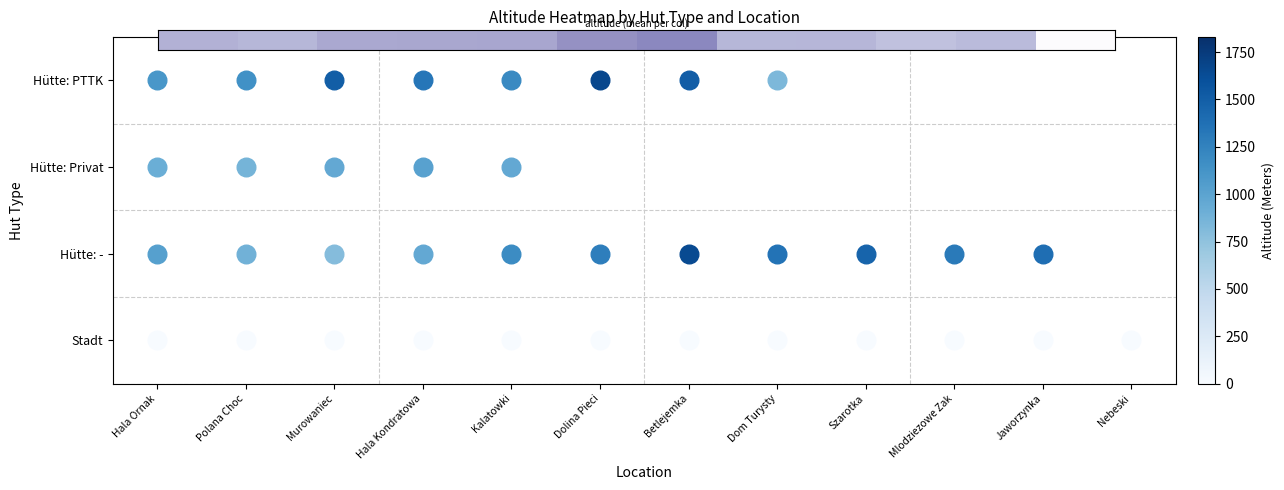

Reading left to right, extract all data points from this chart.

Hala Ornak=764.5	Polana Choc=726.5	Murowaniec=816.2	Hala Kondratowa=828.2	Kalatowki=834.5	Dolina Pieci=983.7	Betlejemka=1053.3	Dom Turysty=728.7	Szarotka=730.0	Mlodziezowe Zak=657.0	Jaworzynka=696.5	Nebeski=0.0